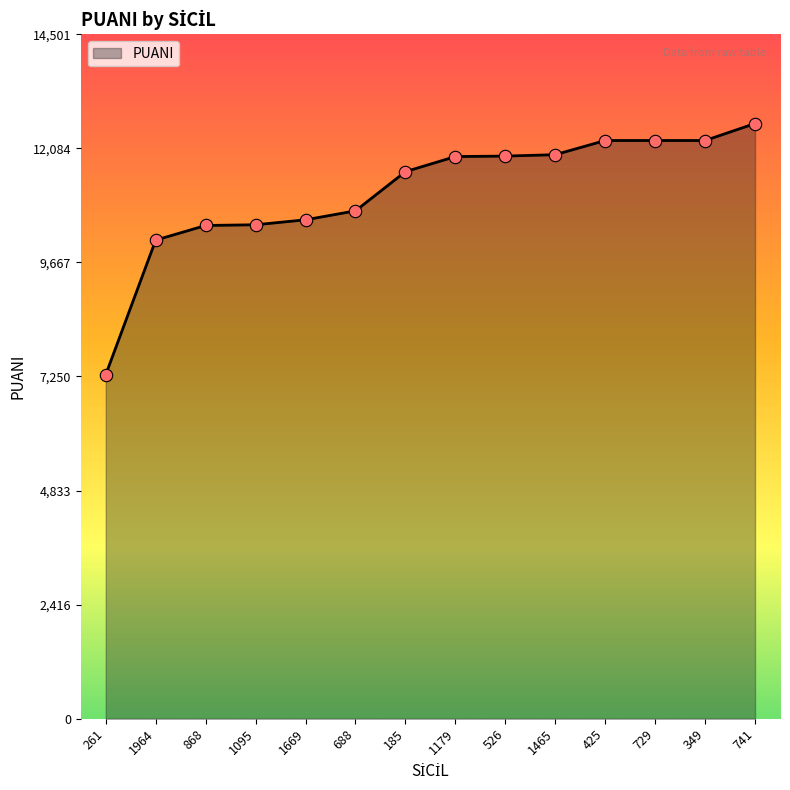

What is the change in value from 868 to 425?

+1800